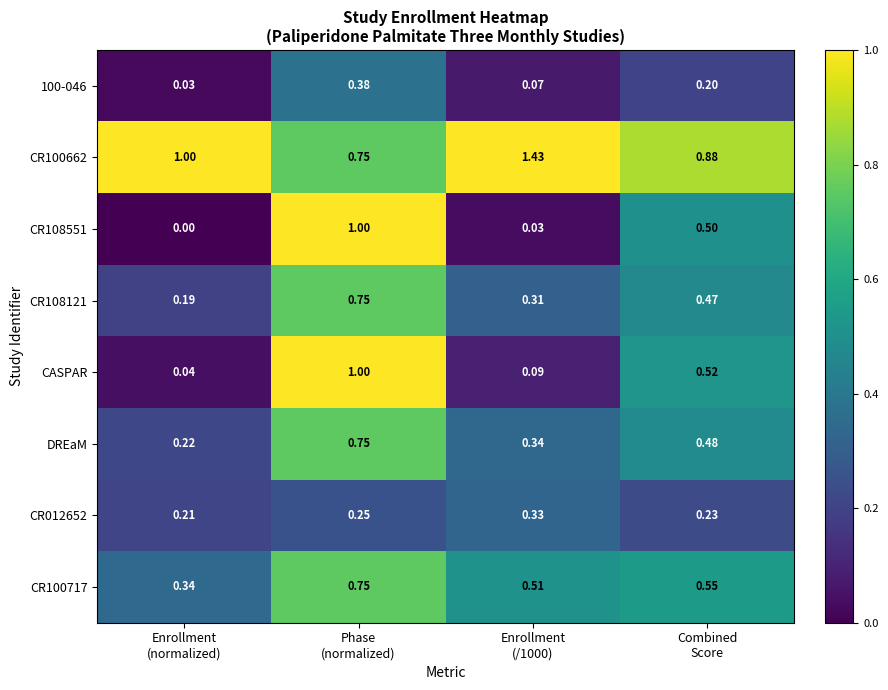

How many data points in CR100662 are less than 1?

2